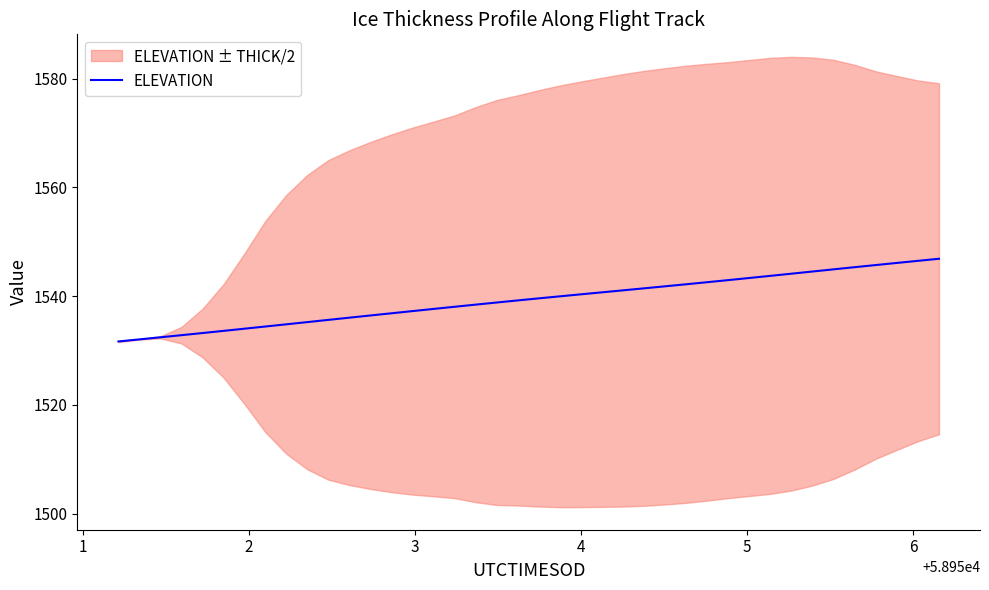

What is the lowest value of the ELEVATION series?

1531.7